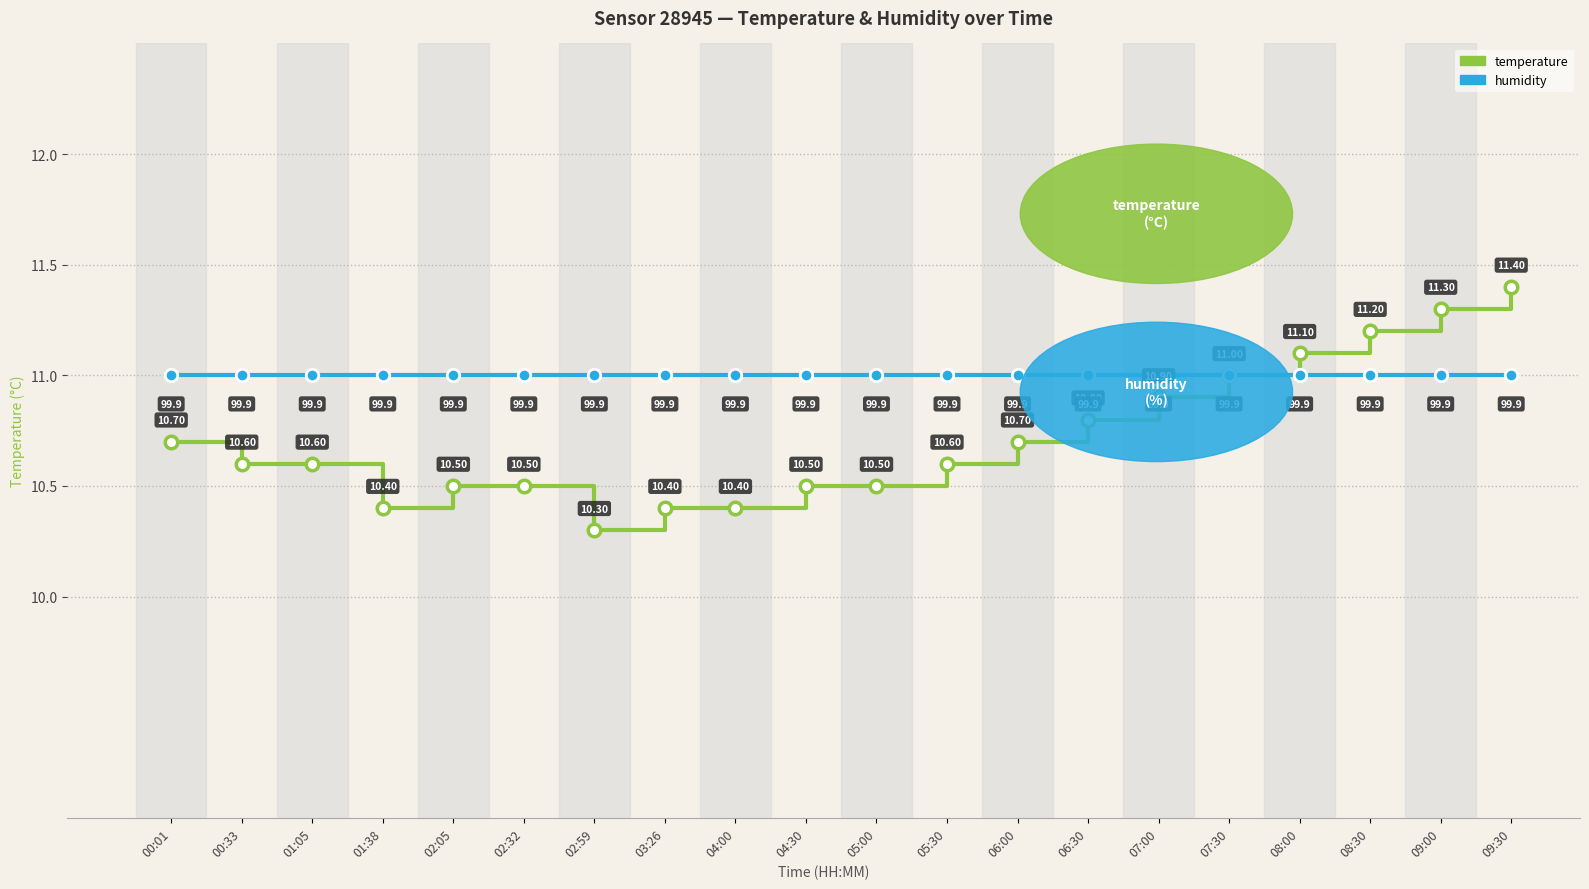

What is the total value across all series at 09:30?

22.4